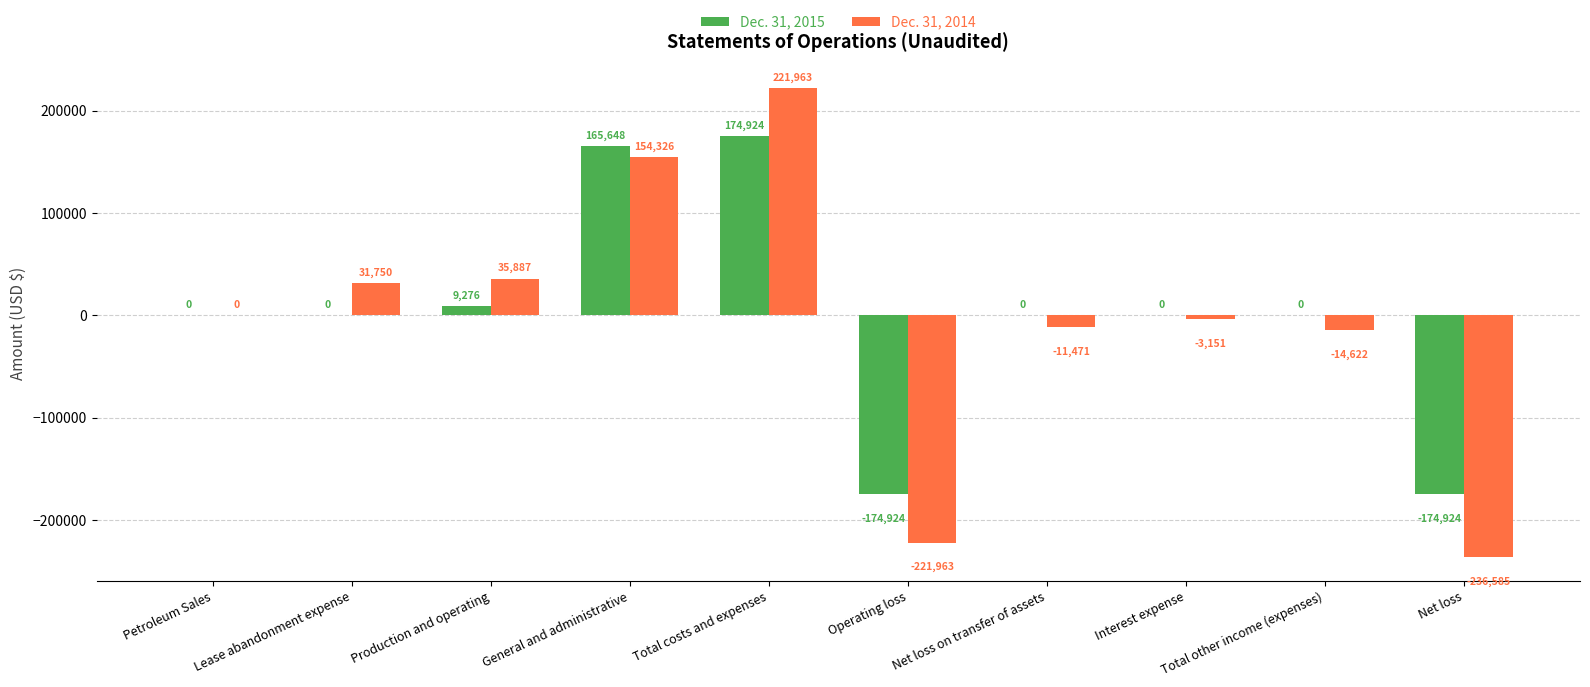

At which category is the sum across all series the highest?

Total costs and expenses